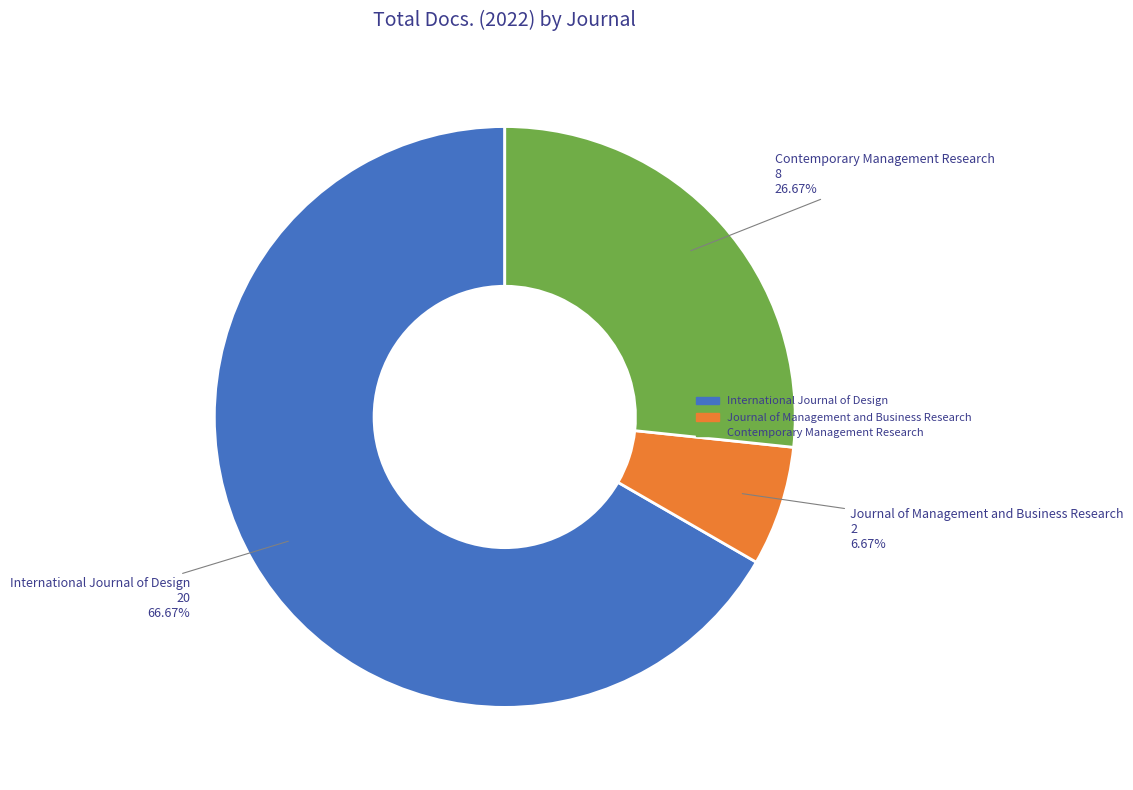

Rank the categories by value from highest to lowest.

International Journal of Design, Contemporary Management Research, Journal of Management and Business Research